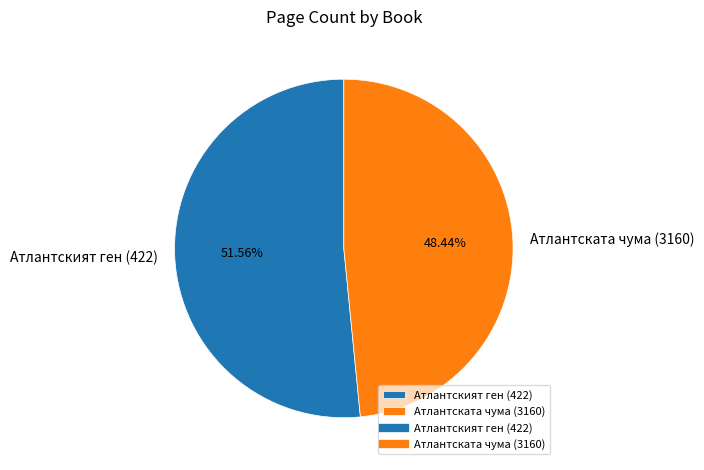

True or false: Атлантският ген (422) accounts for 65% of the total.

False